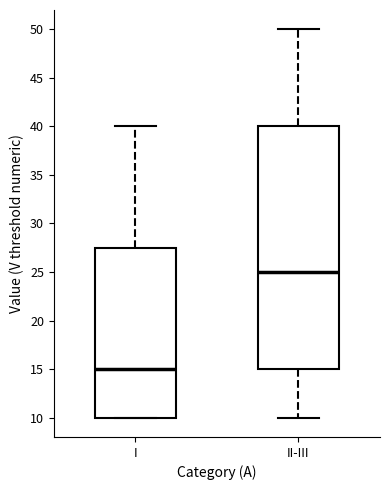

Which box is the tallest, from its lower edge to its upper edge?

II-III